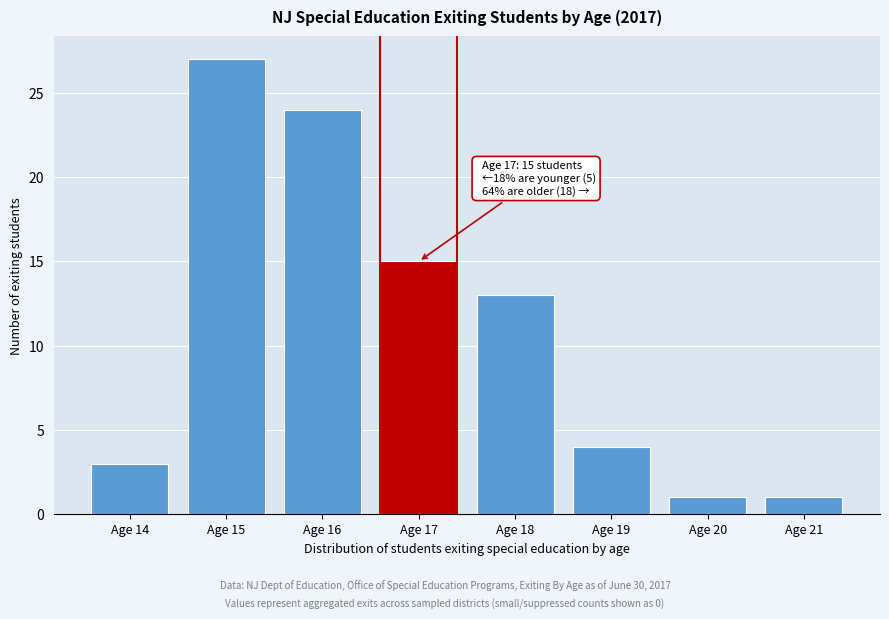

Reading left to right, list all the values displayed in this chart.

Age 14=3	Age 15=27	Age 16=24	Age 17=15	Age 18=13	Age 19=4	Age 20=1	Age 21=1